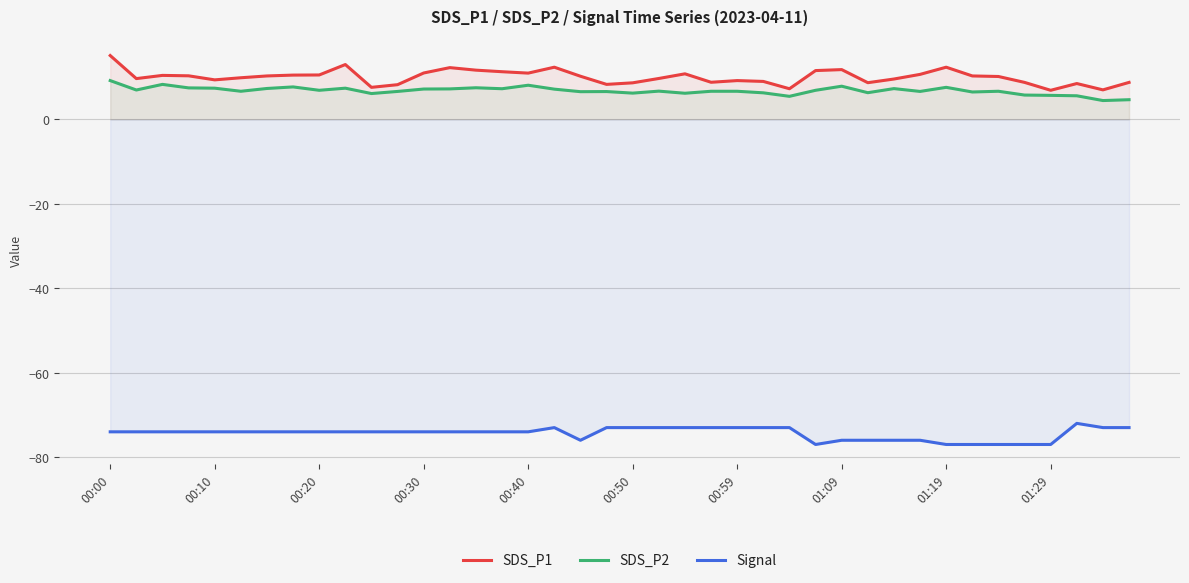

What is the smallest value displayed?

-77.0